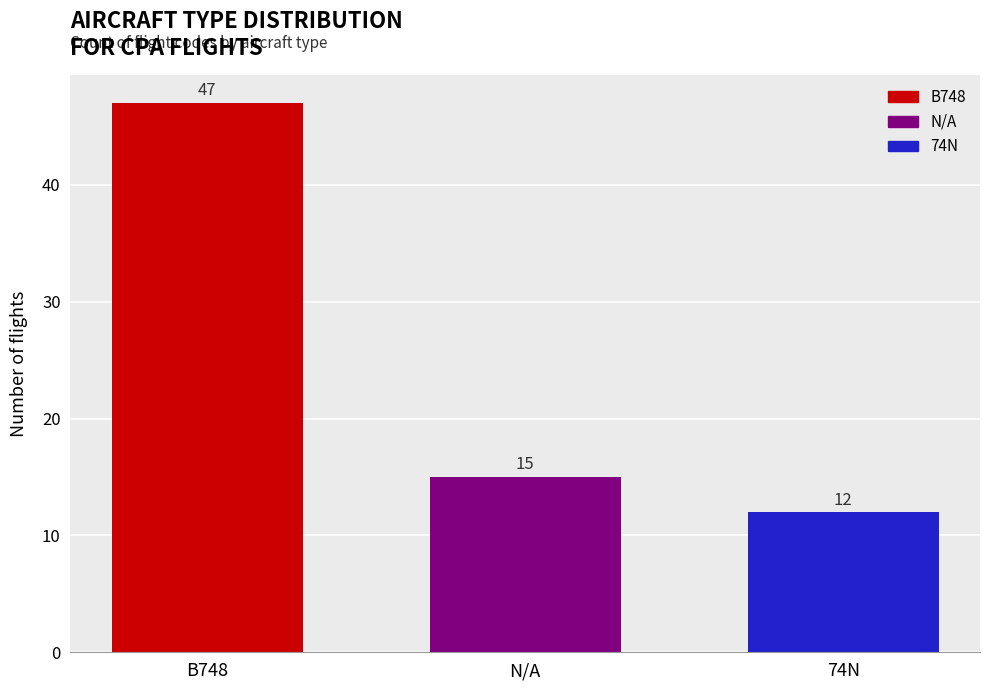

The value at 74N is 12. True or false?

True